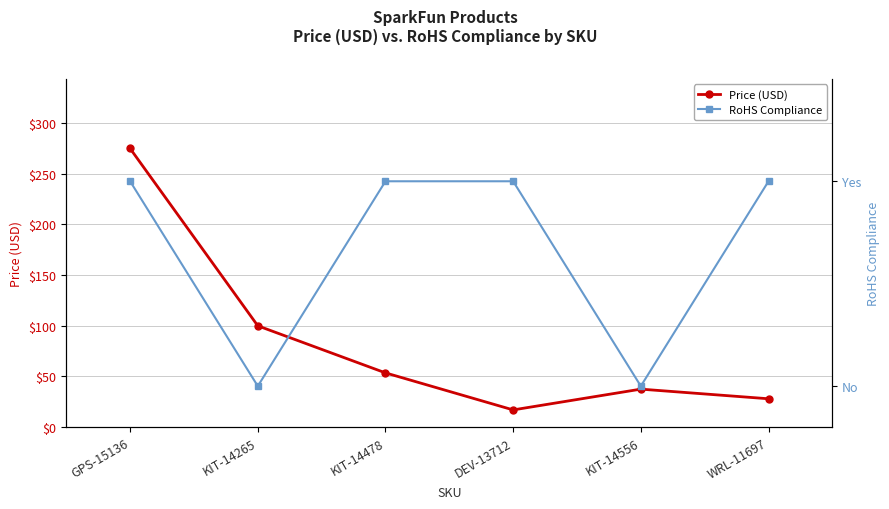

What is the label of the 1st point from the right?

WRL-11697